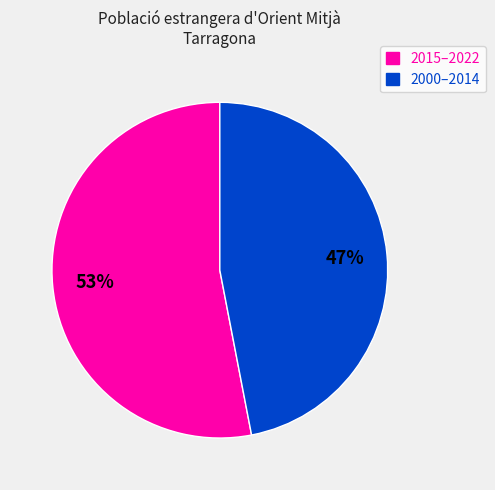

Does any single category account for the majority?

Yes